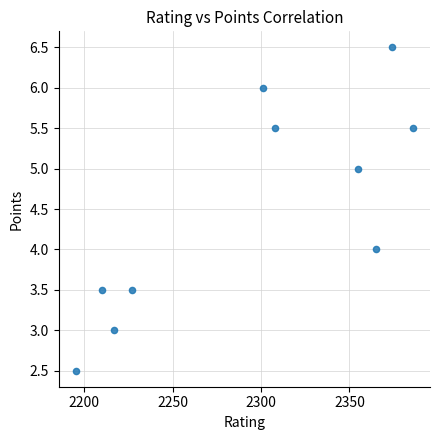

What is the range of Y values (max minus min)?

4.0